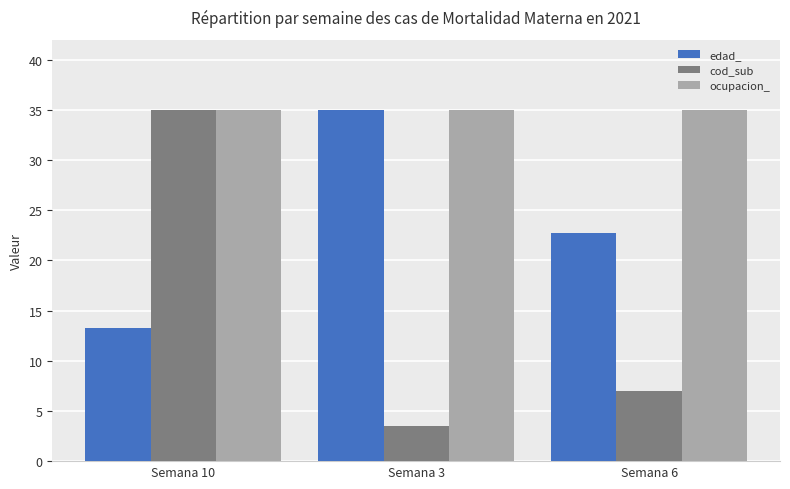

Which label corresponds to the smallest value in the chart?

Semana 3